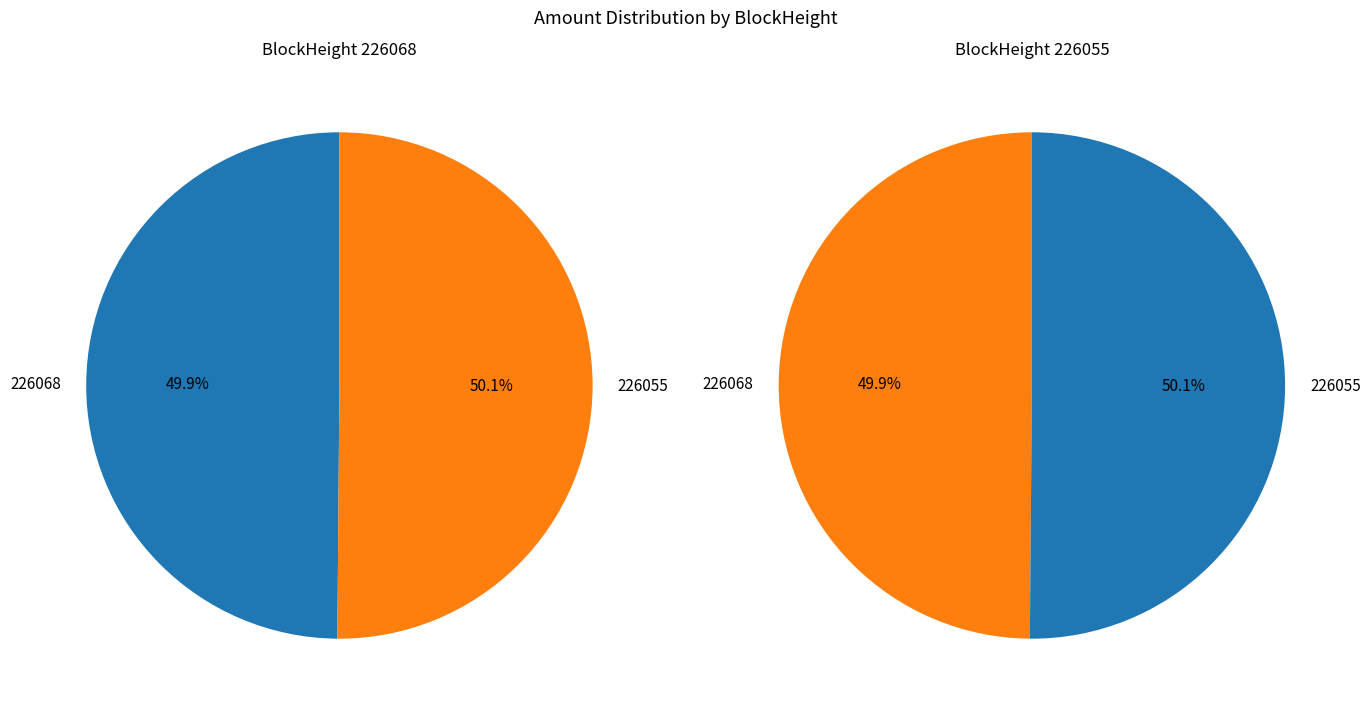

Is there a majority slice in this chart?

Yes